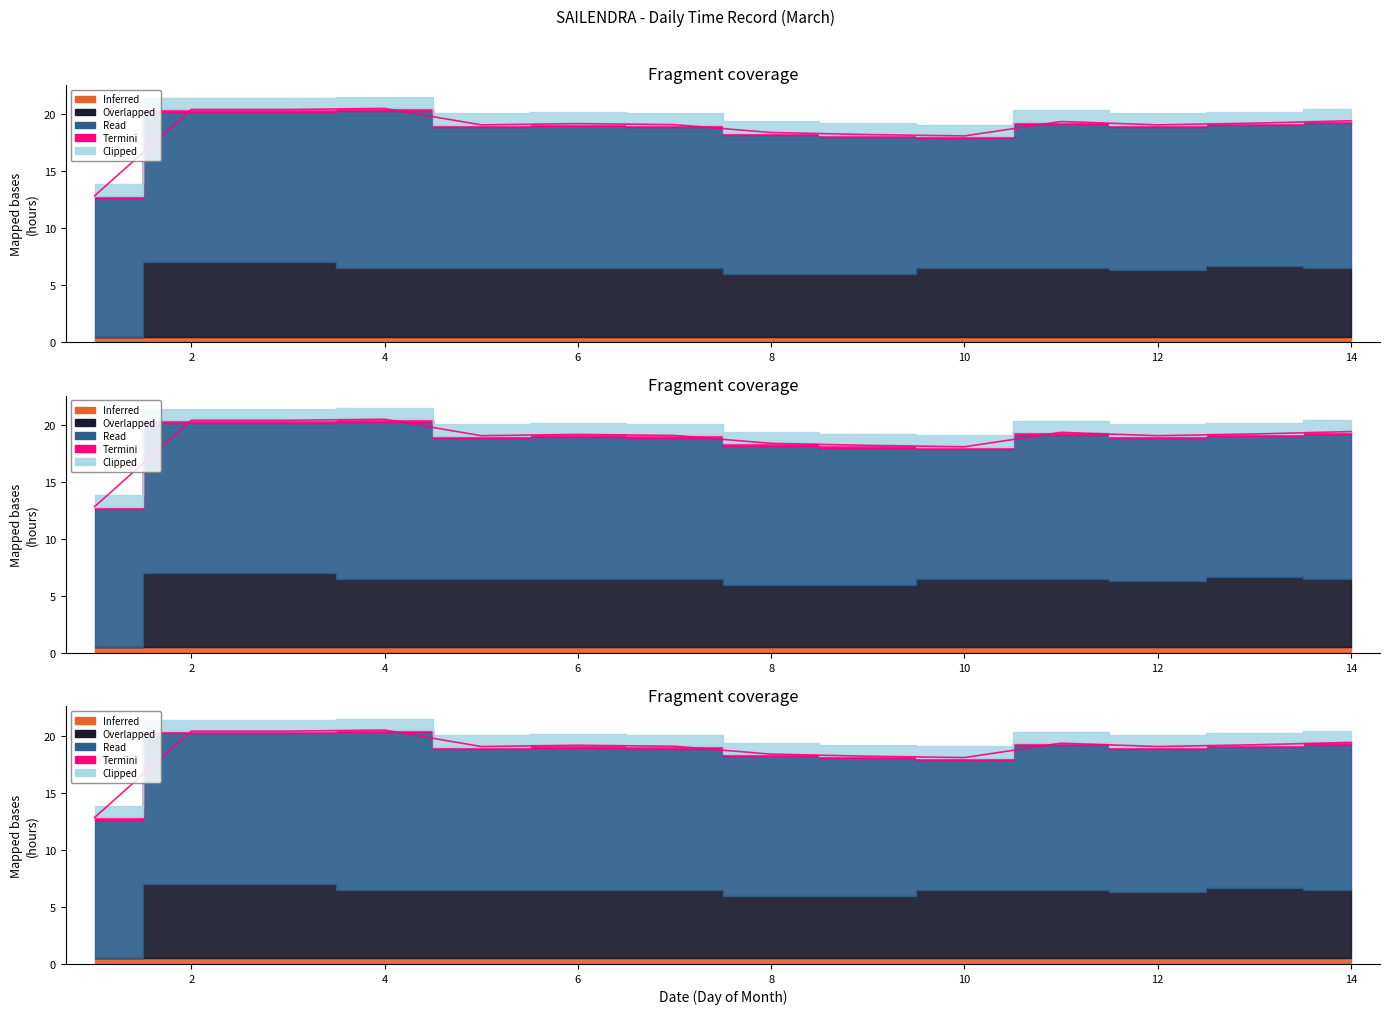

The Overlapped series shows 0.0 at 1. True or false?

True